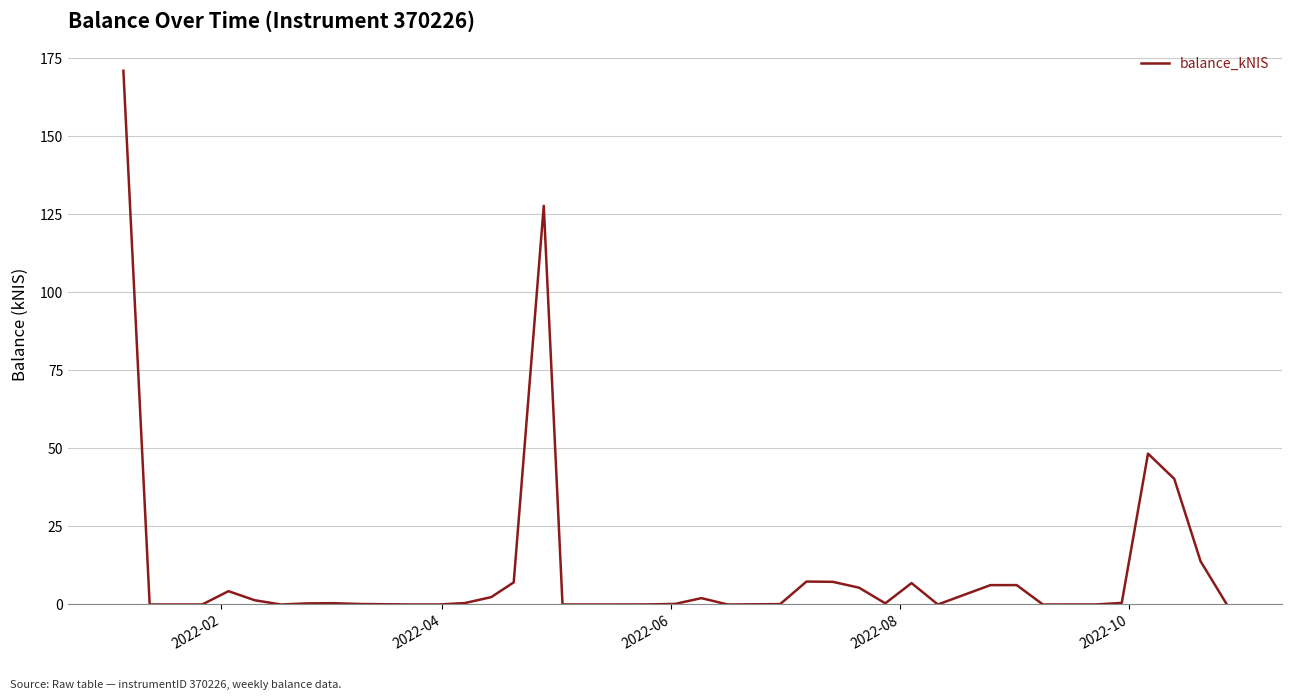

What is the difference between the maximum and minimum values?

171.0